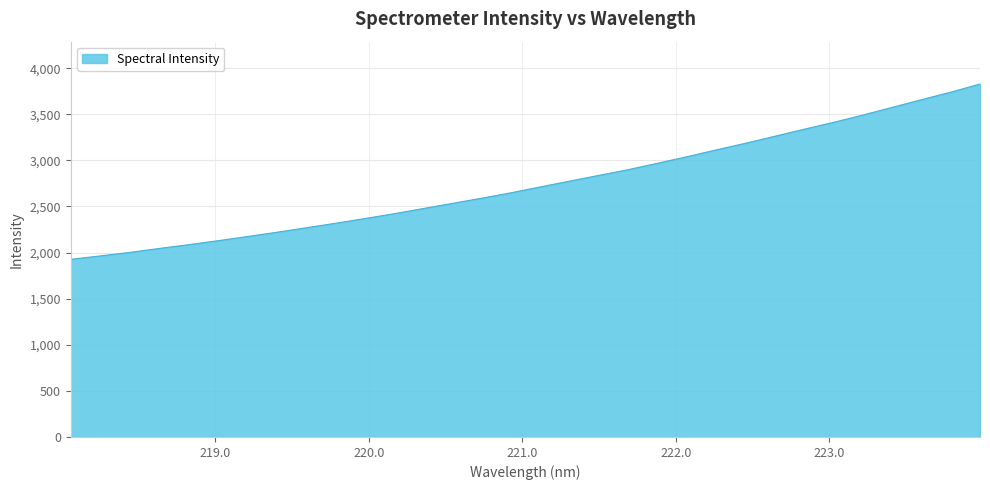

What is the difference between the maximum and minimum values?

1900.9